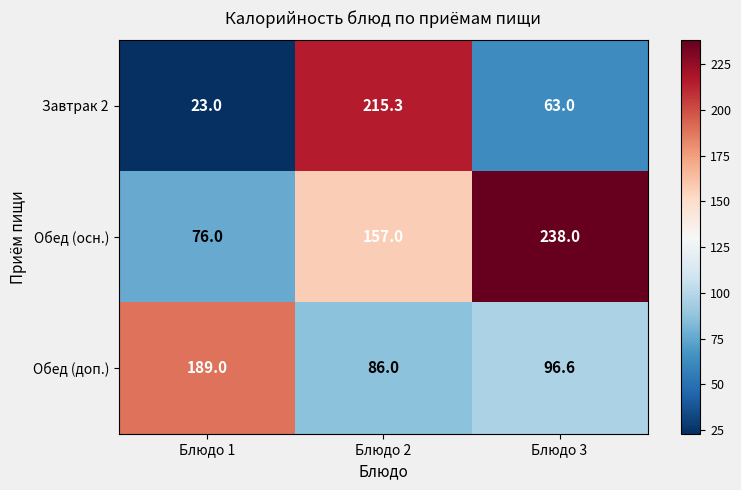

What is the approximate value of Завтрак 2 at Блюдо 1?

23.0